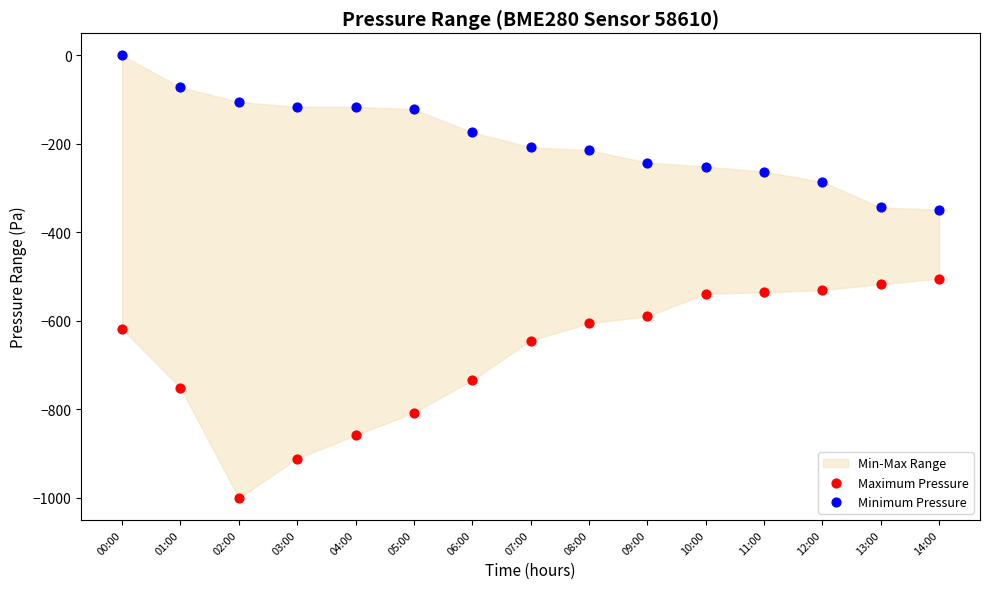

Which series contains the lowest Y value?

Maximum Pressure